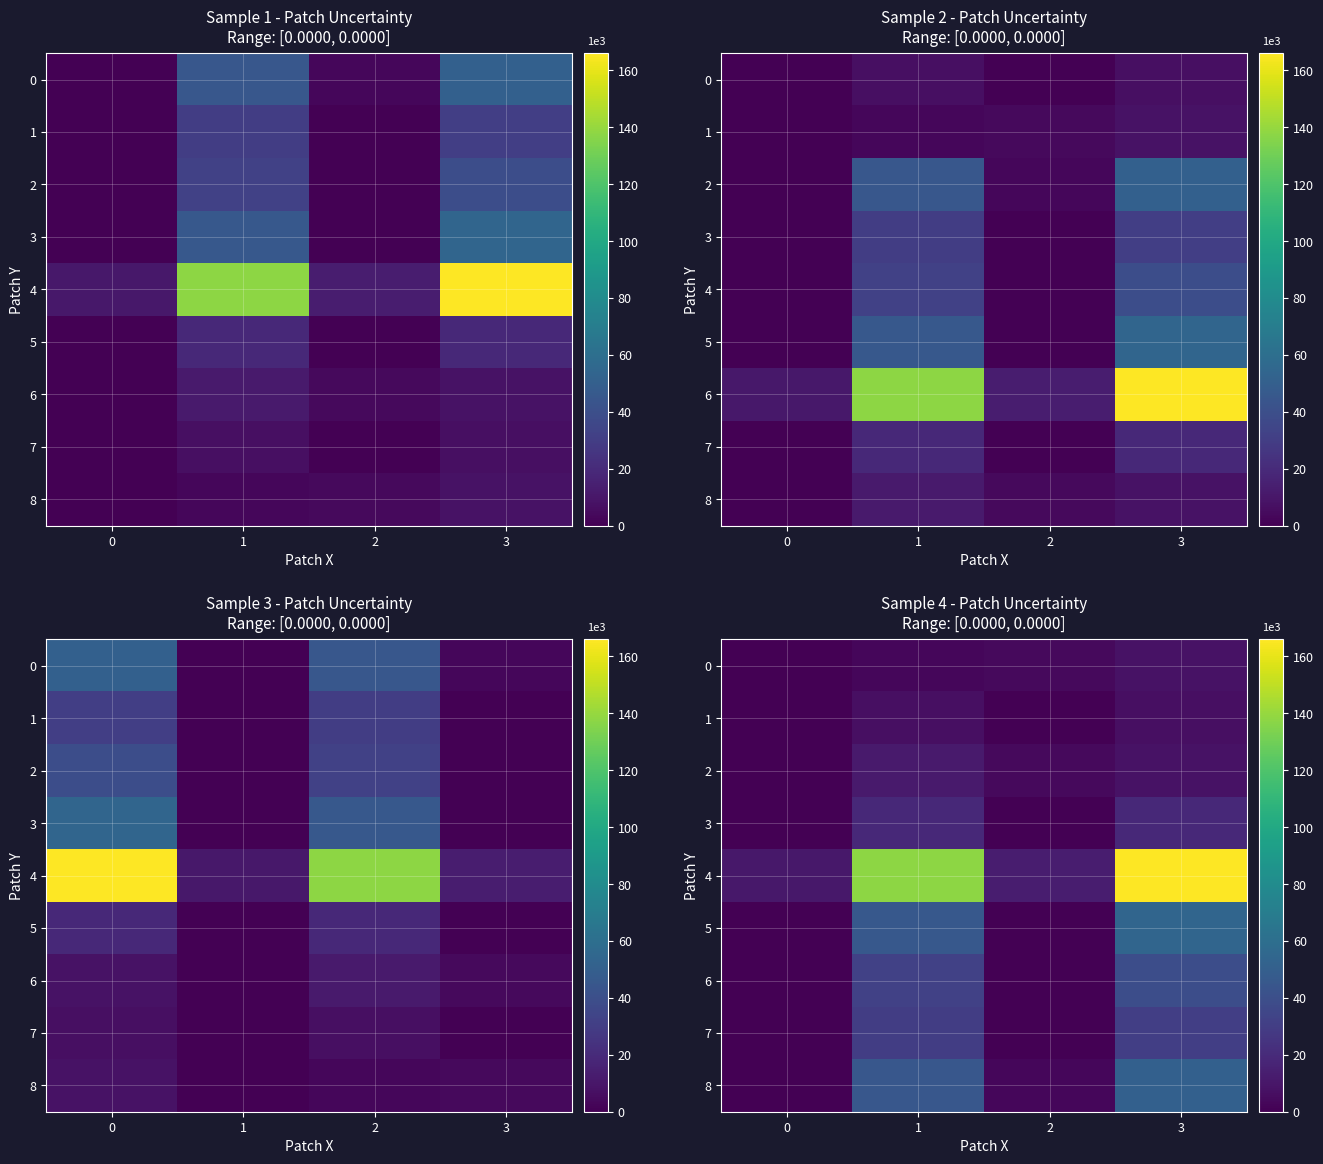

Which series has the widest spread of values?

4